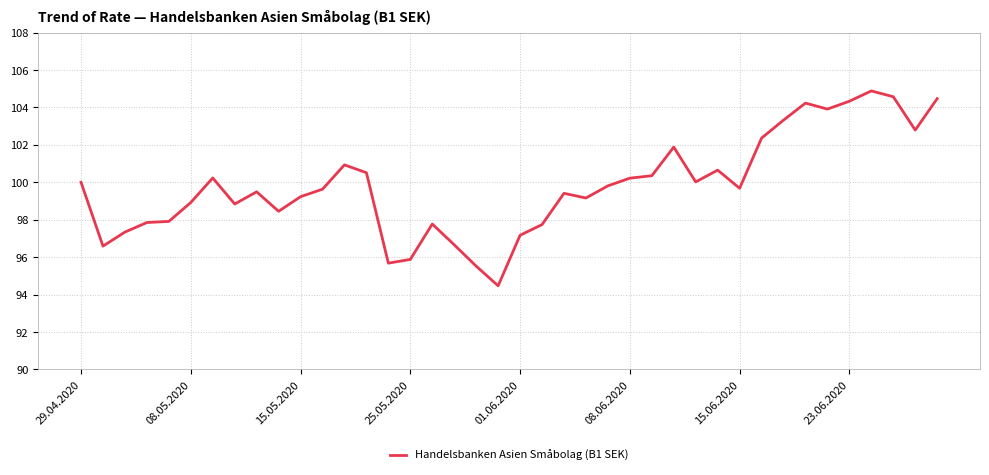

What is the smallest value displayed?

94.5